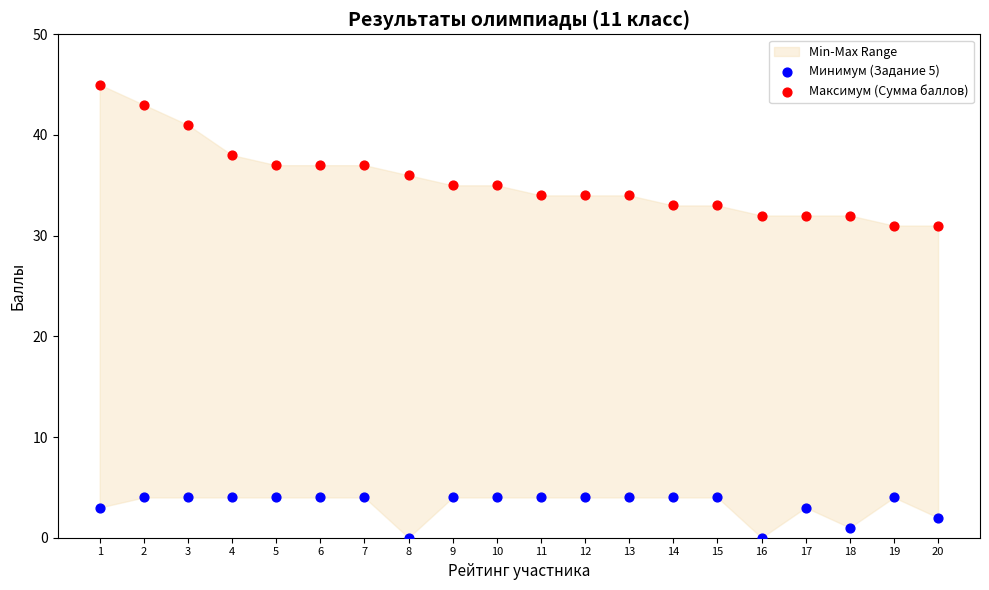

Which series has the widest spread of Y values?

Максимум (Сумма баллов)